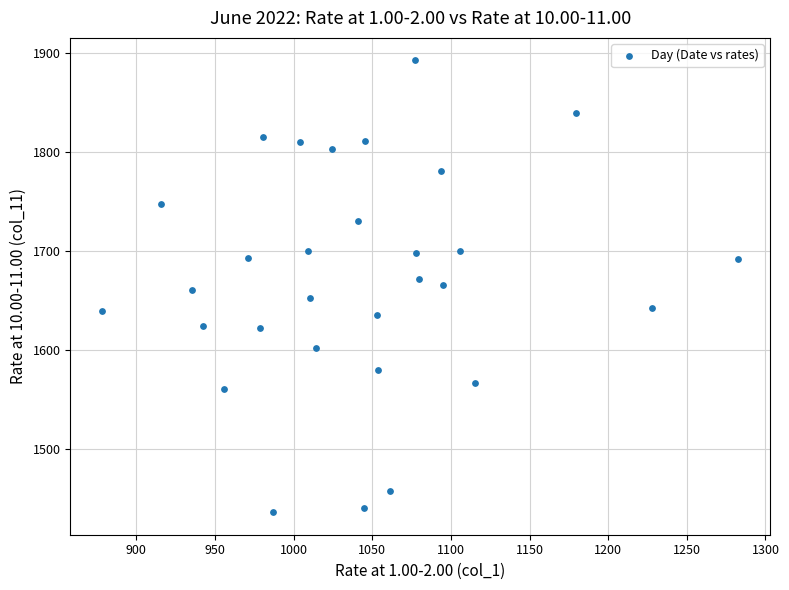

What is the range of X values (max minus min)?

404.6